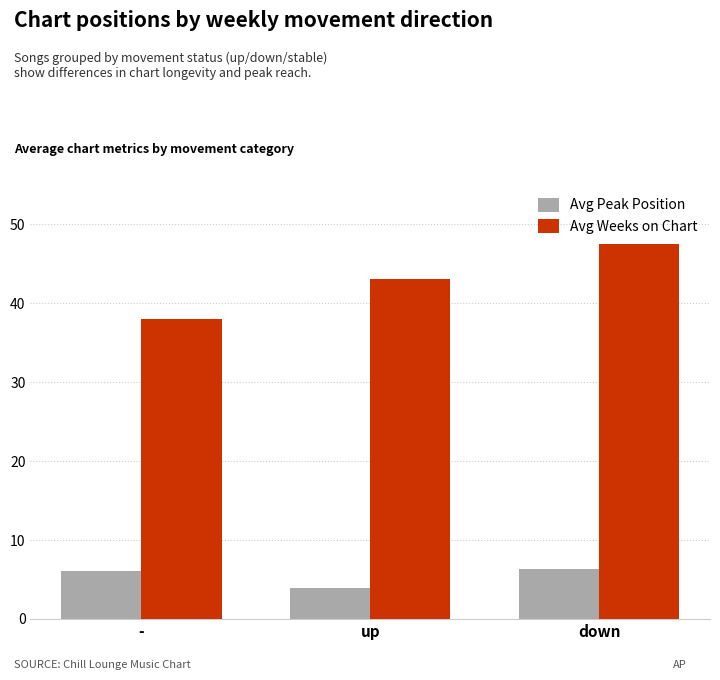

How many values in the Avg Weeks on Chart series exceed 43?

2